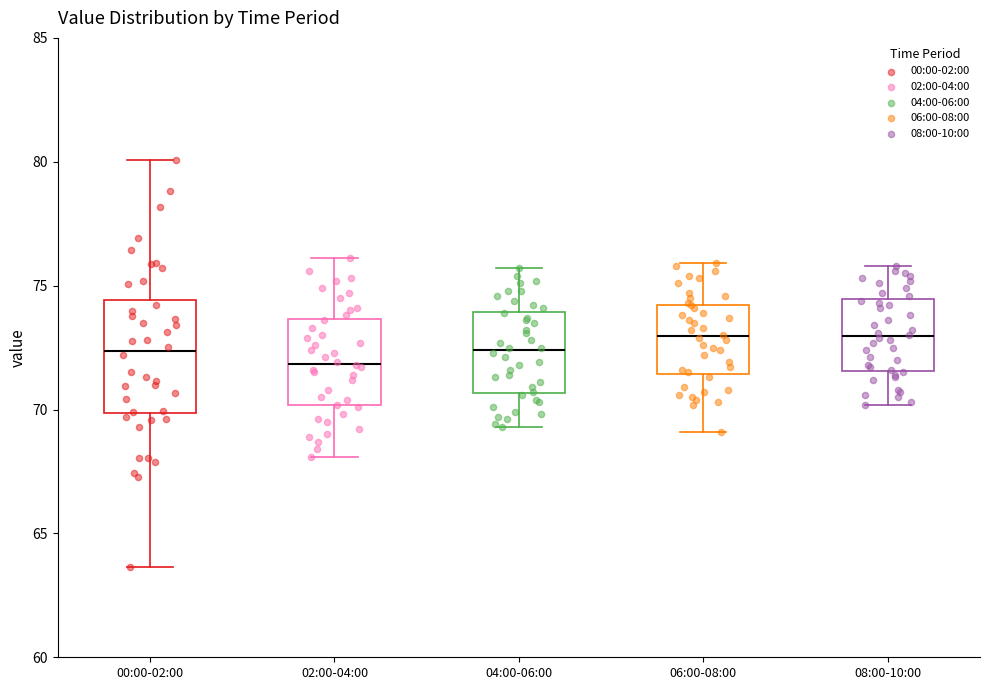

Where does the lower whisker of the box for 00:00-02:00 end on the y-axis? The values are not printed on the chart, so give them approximately, as read against the axis.

63.5